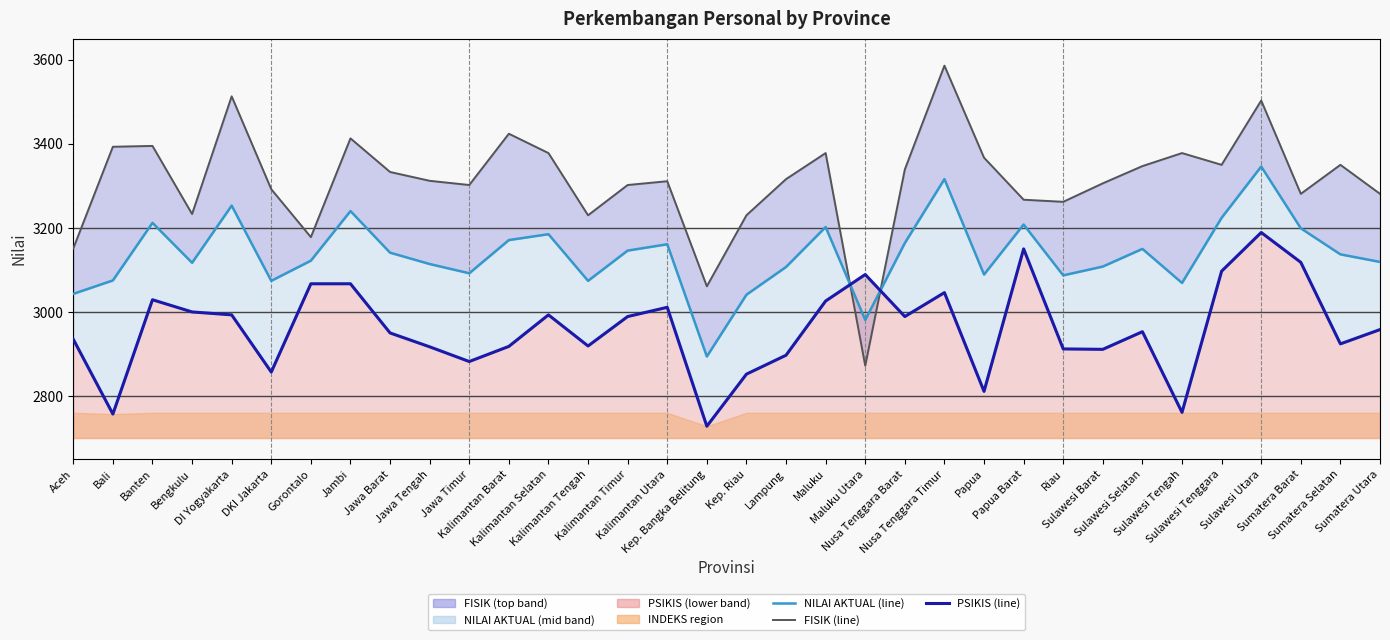

The value of NILAI AKTUAL at DKI Jakarta is 4478. True or false?

False